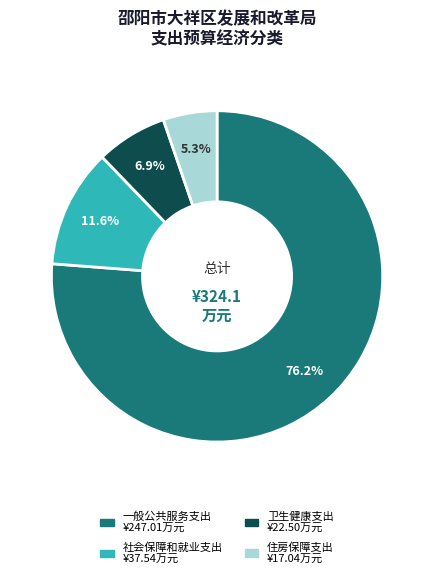

Do 卫生健康支出 and 住房保障支出 together represent more than half of the pie?

No